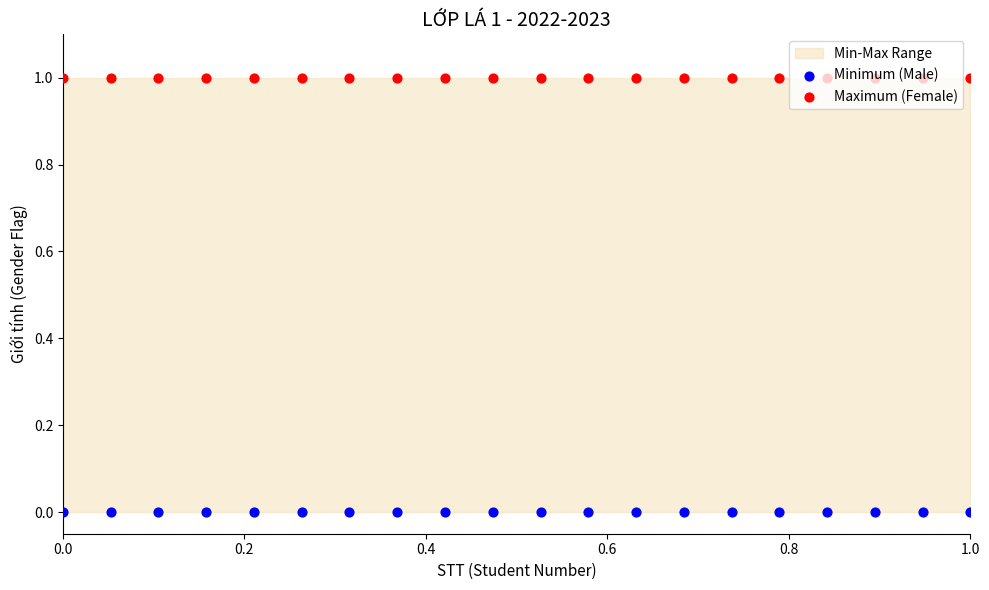

Which series has the widest spread of Y values?

Minimum (Male)